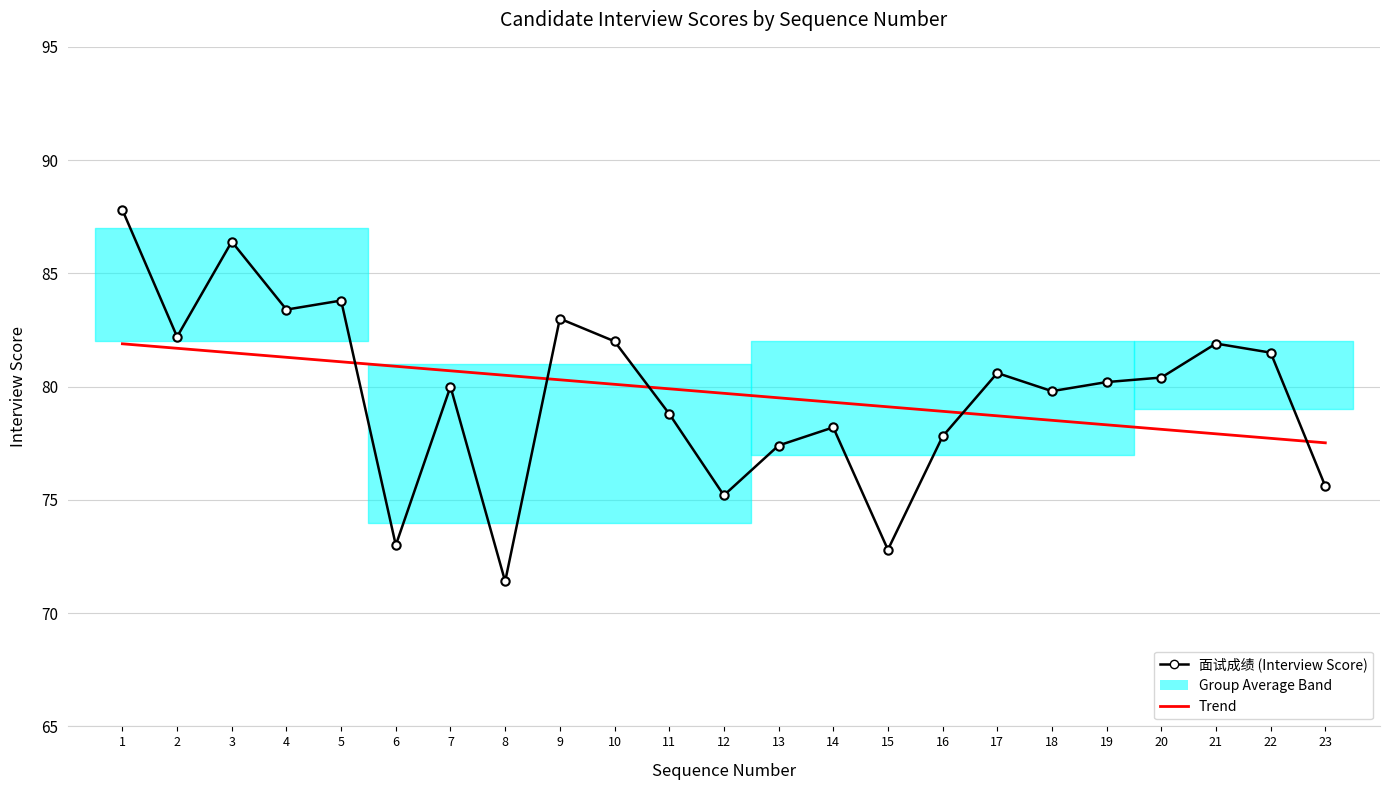

Between which two adjacent categories do Trend and 面试成绩 (Interview Score) first intersect?

5 and 6